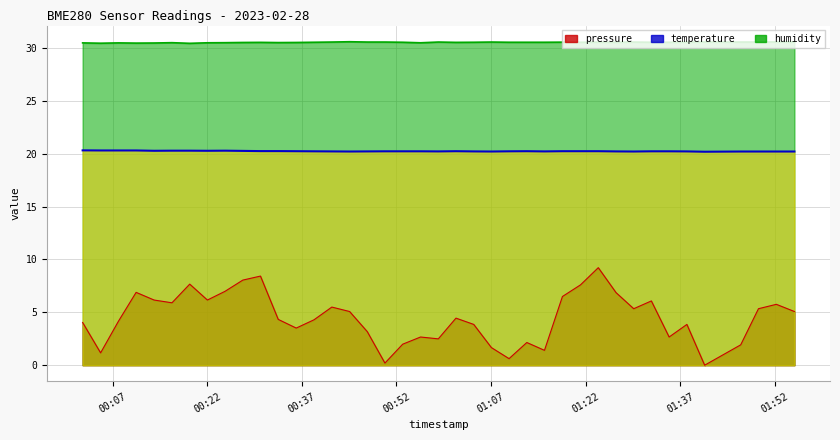

How many humidity values are between 30 and 31?

40